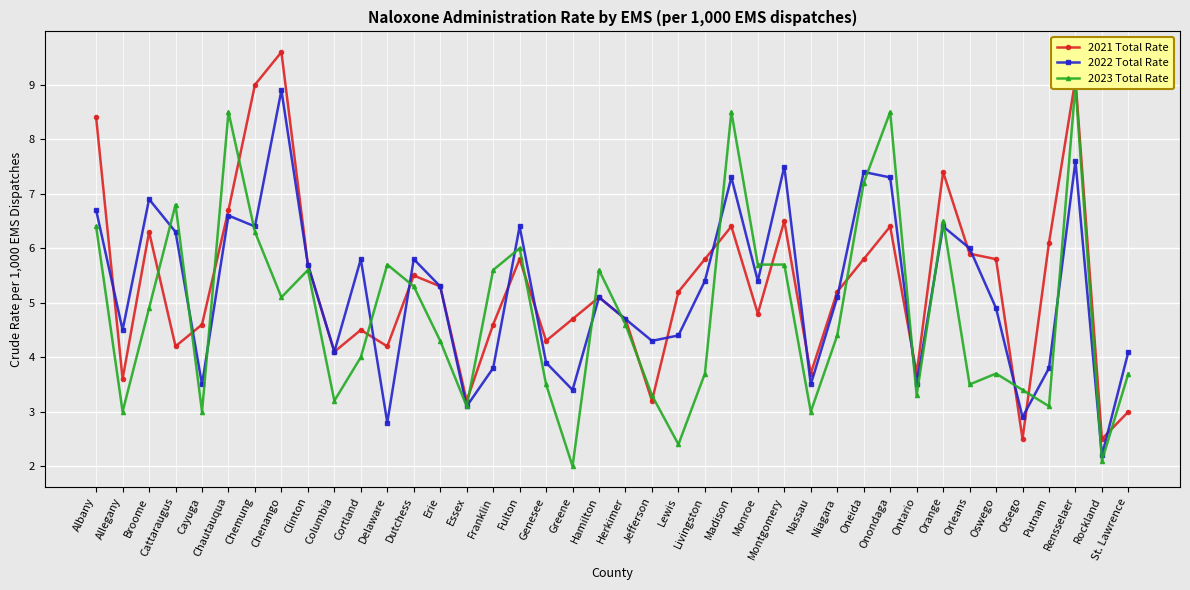

What is the total value across all series at Otsego?

8.8